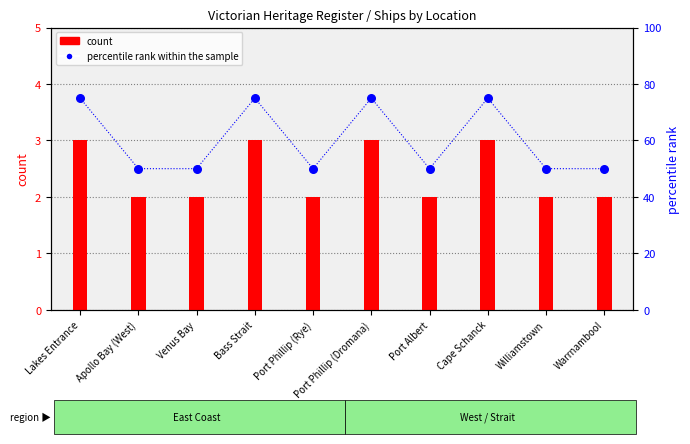

Which series has the largest total across all categories?

percentile rank within the sample